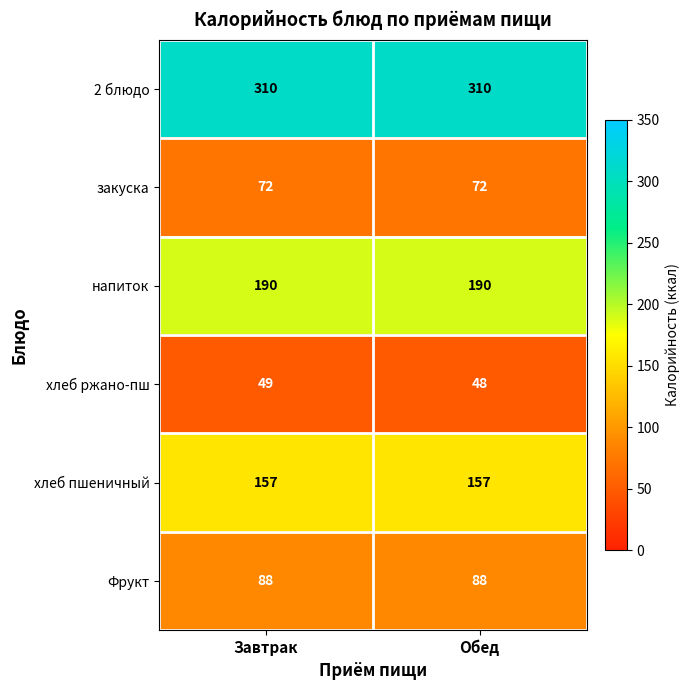

What is the approximate value of хлеб ржано-пш at Завтрак?

49